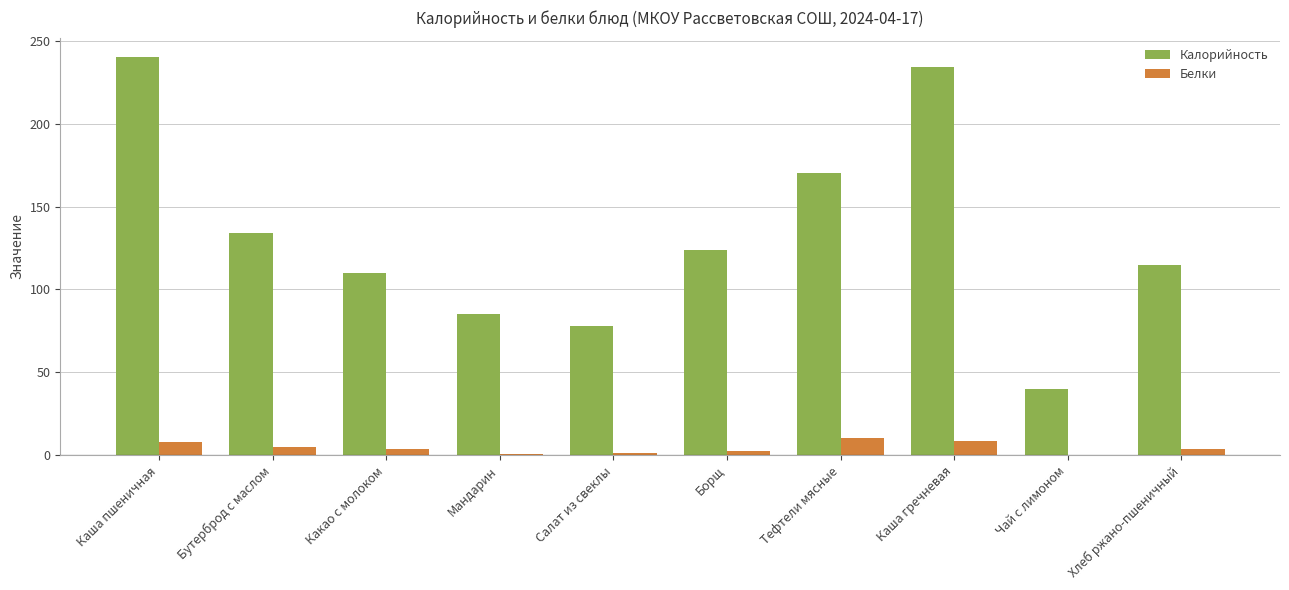

Which label corresponds to the largest value in the chart?

Каша пшеничная